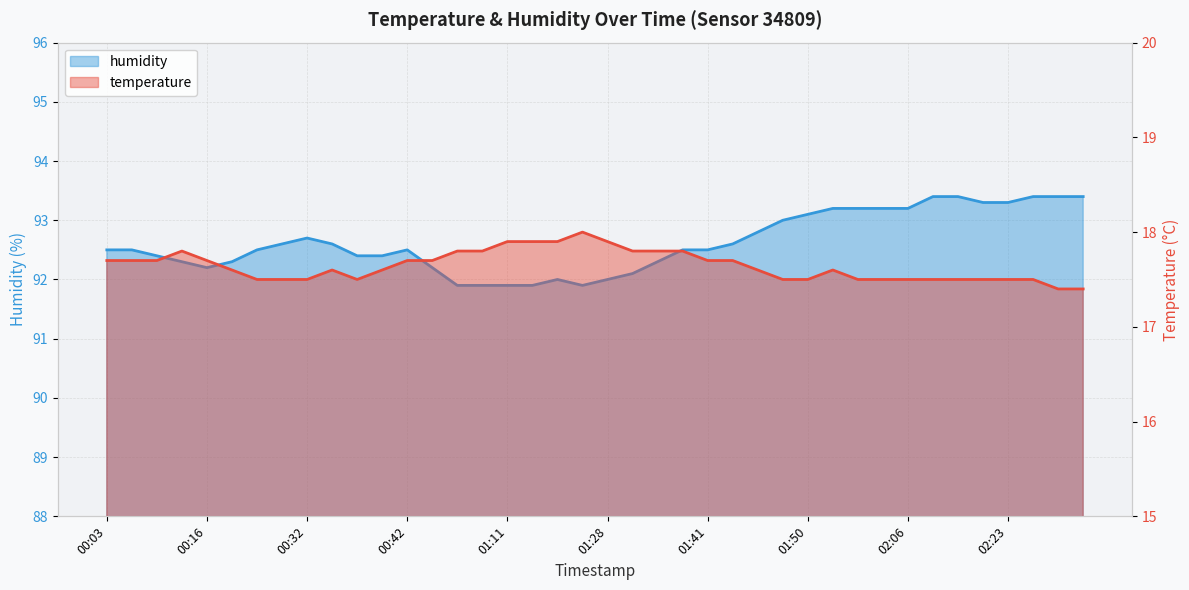

True or false: humidity and temperature cross at least once.

False